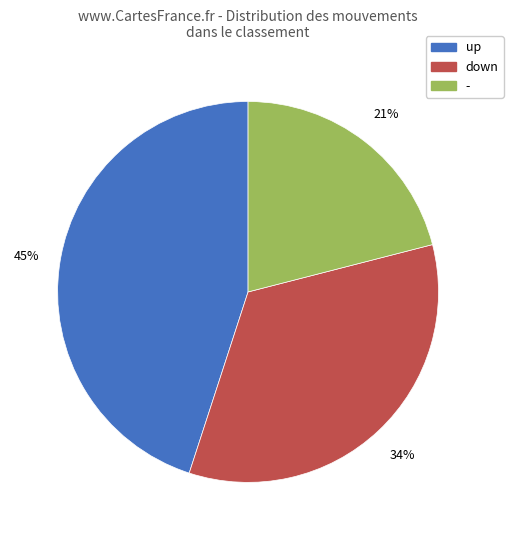

Is there any slice that represents more than half of the pie?

No